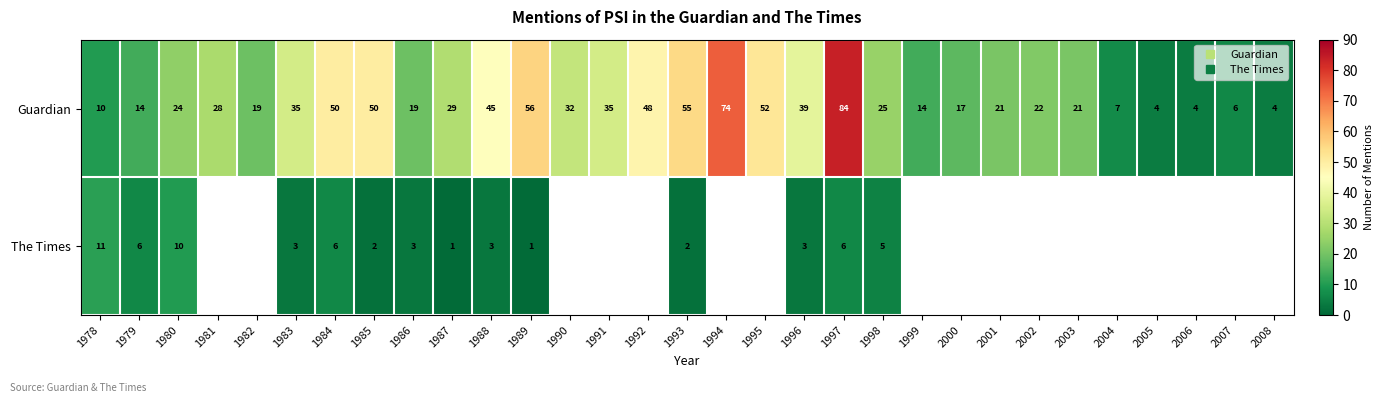

What is the difference between the maximum and second lowest values in the Guardian series?

80.0